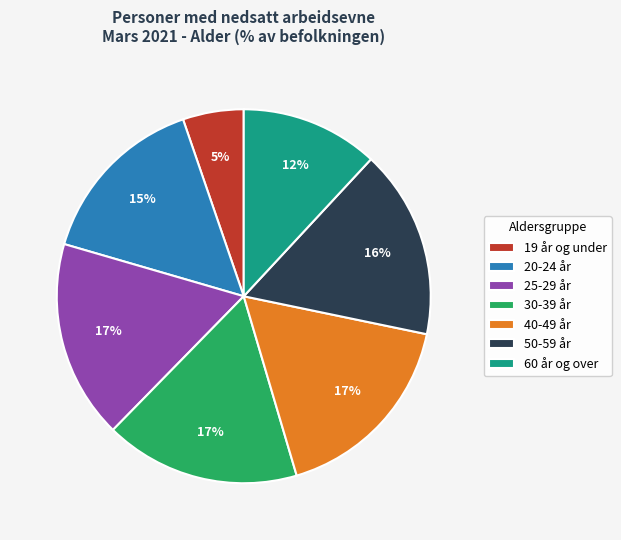

To the nearest percent, what is the average slice percentage?

14%